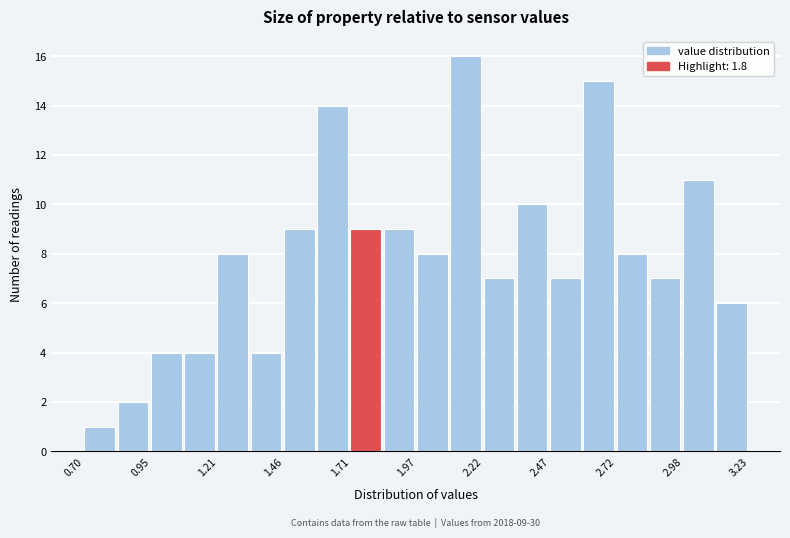

Around what value on the x-axis is the tallest bar? Give the approximate position of its centre, as read against the axis.

2.15